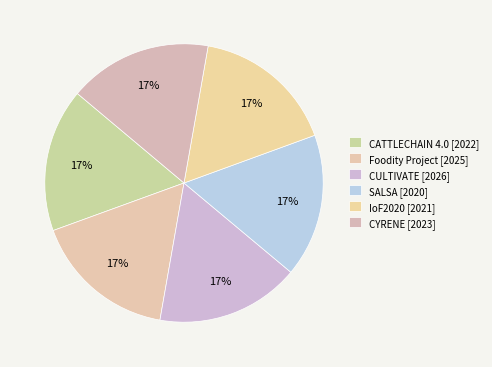

Is it true that CULTIVATE is 17% of the pie?

True